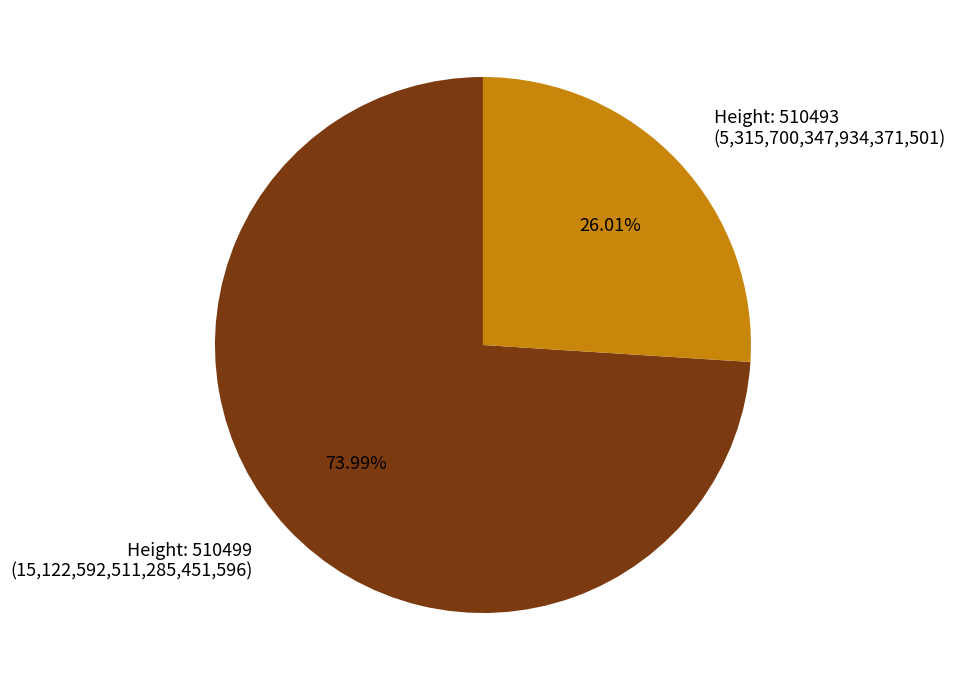

Approximately how many times larger is the value at Height: 510499 (15,122,592,511,285,451,596) compared to Height: 510493 (5,315,700,347,934,371,501)?

2.8